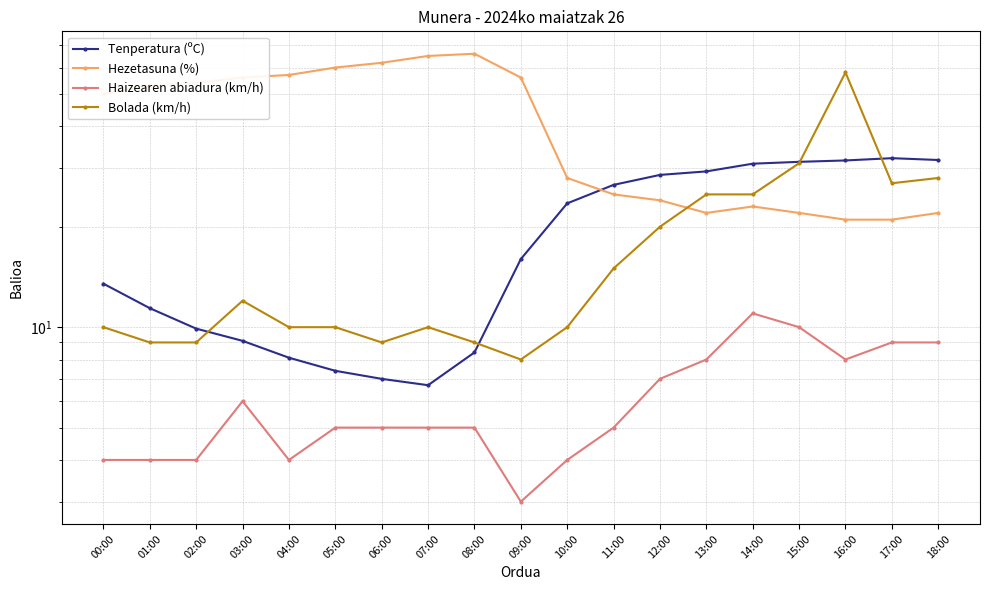

How many interior local valleys does the Tenperatura (ºC) series have?

1